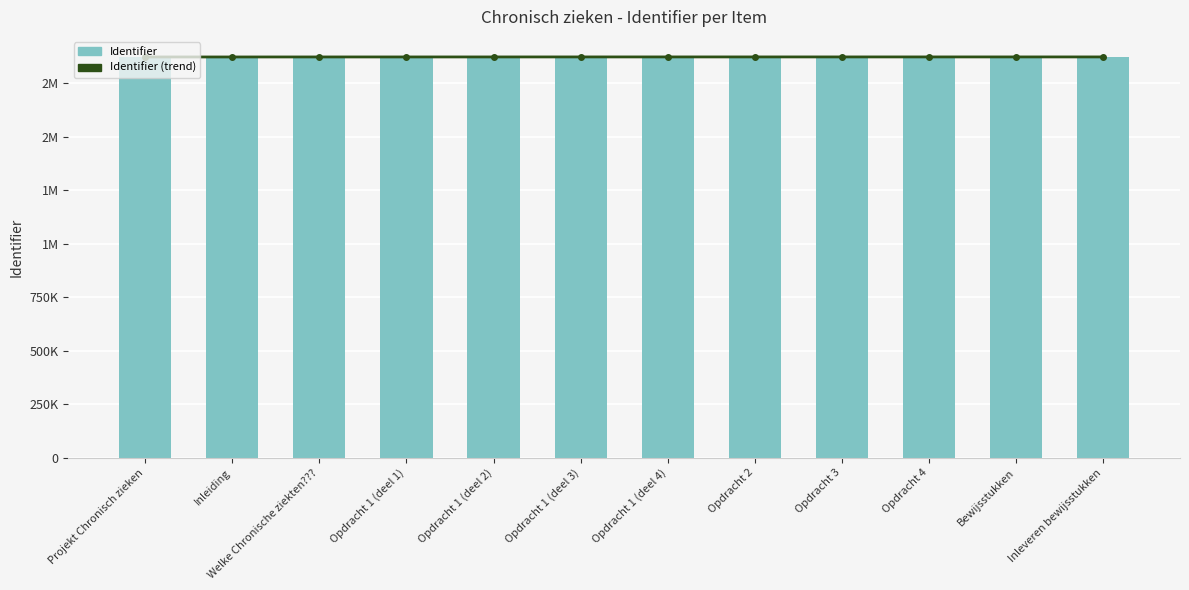

How many data points does each series have?

12